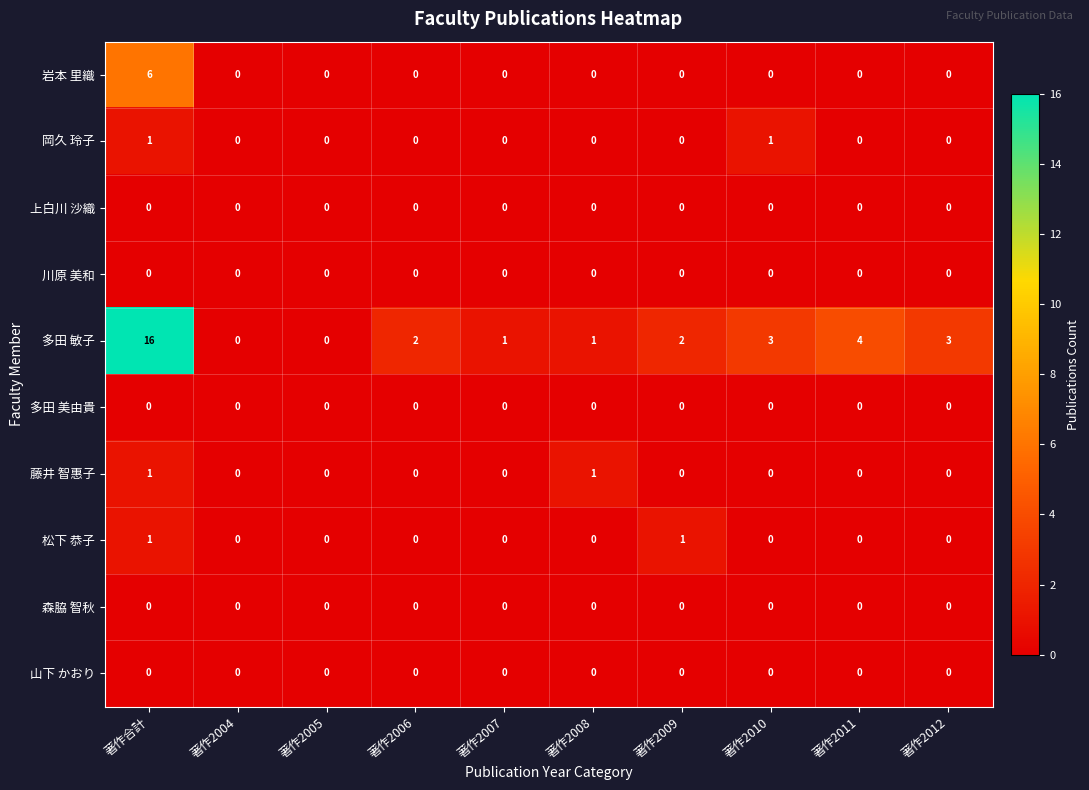

At which category is the sum across all series the highest?

著作合計